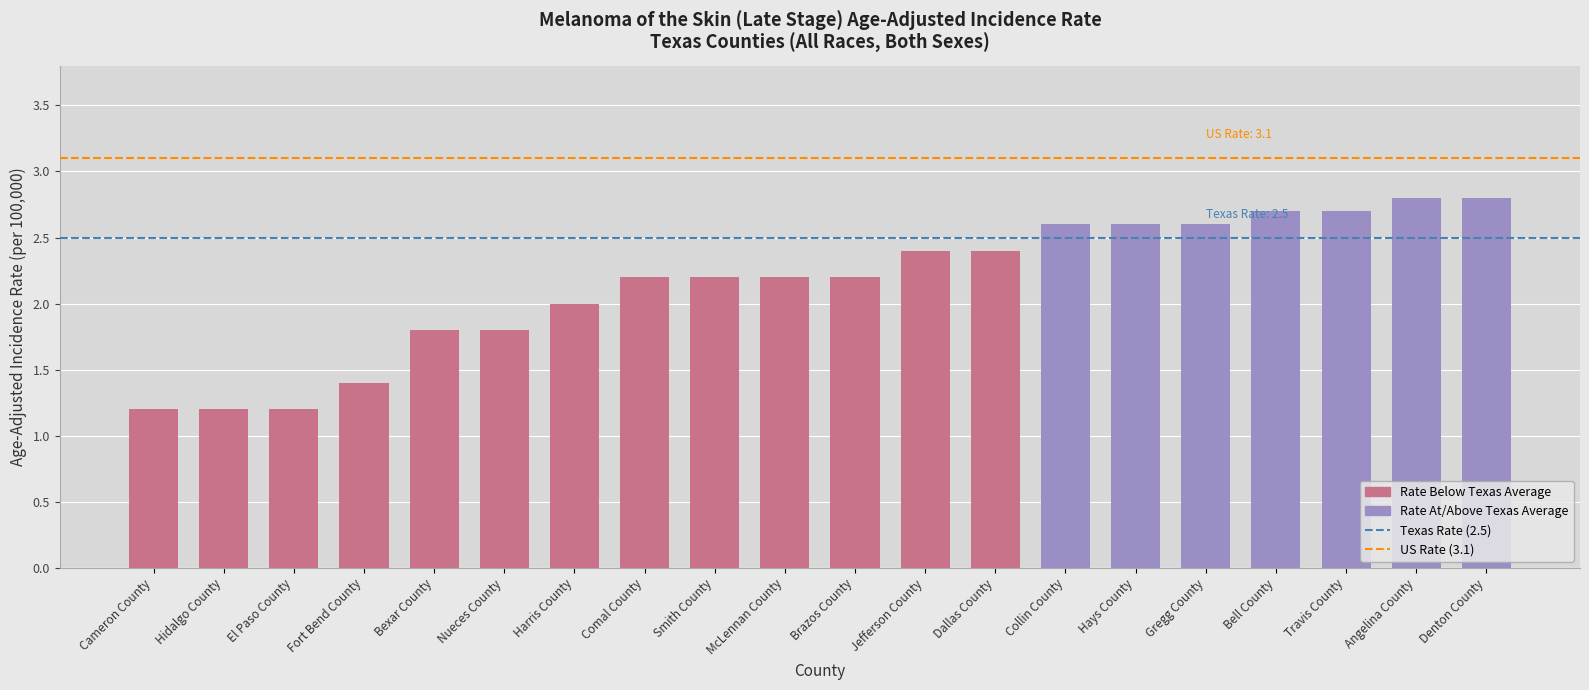

Count the values in the range 1 to 2.

7